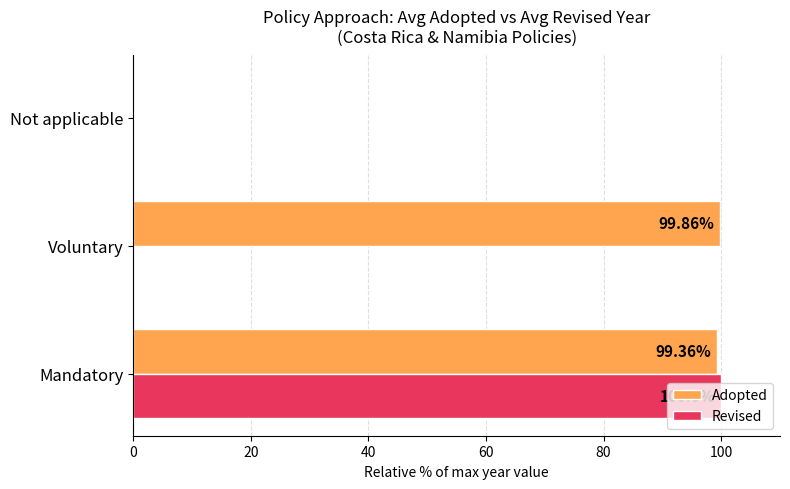

At which label is Adopted closest to 49?

Not applicable